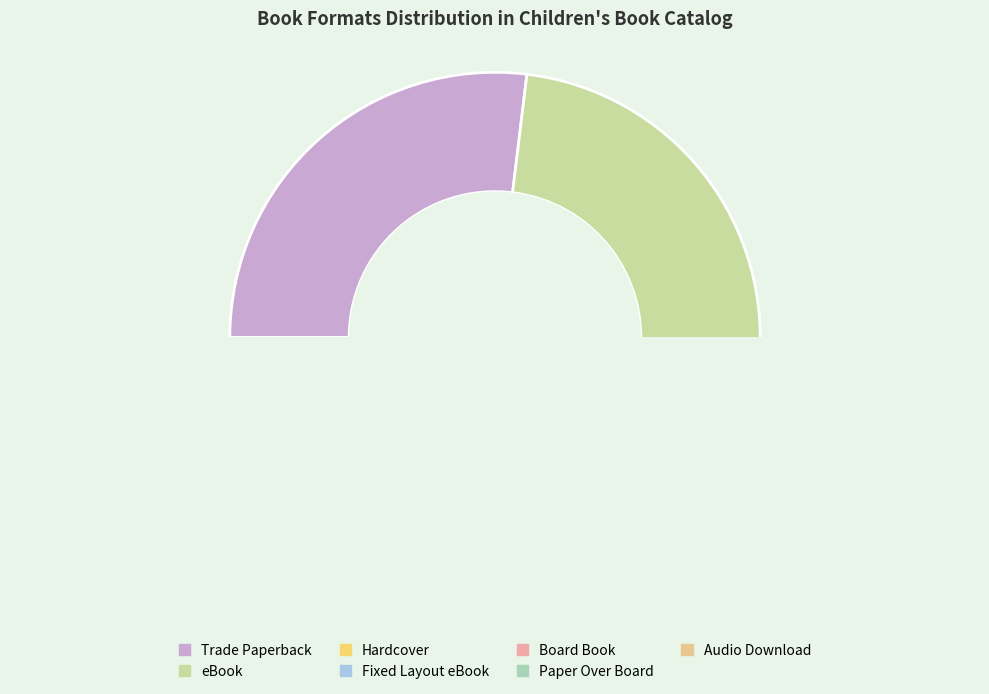

Which has a higher value, Trade Paperback or Paper Over Board?

Trade Paperback